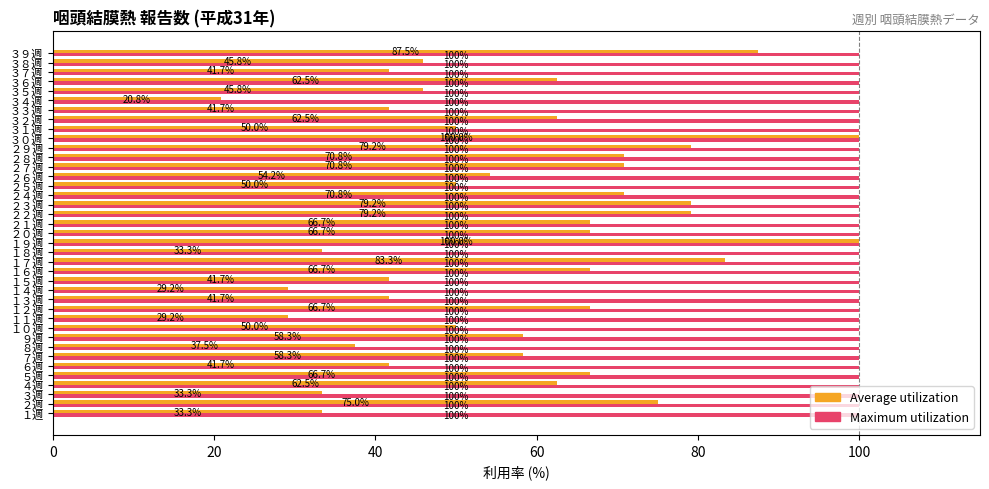

What is the minimum value shown in the chart?

20.8